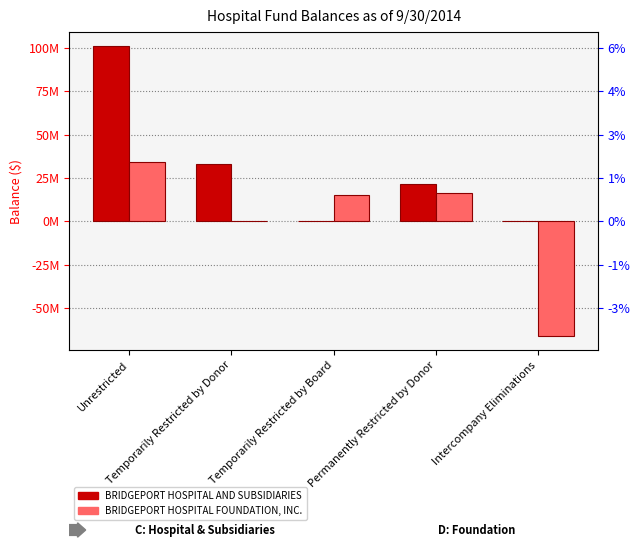

What is the label of the 4th bar from the right?

Temporarily Restricted by Donor